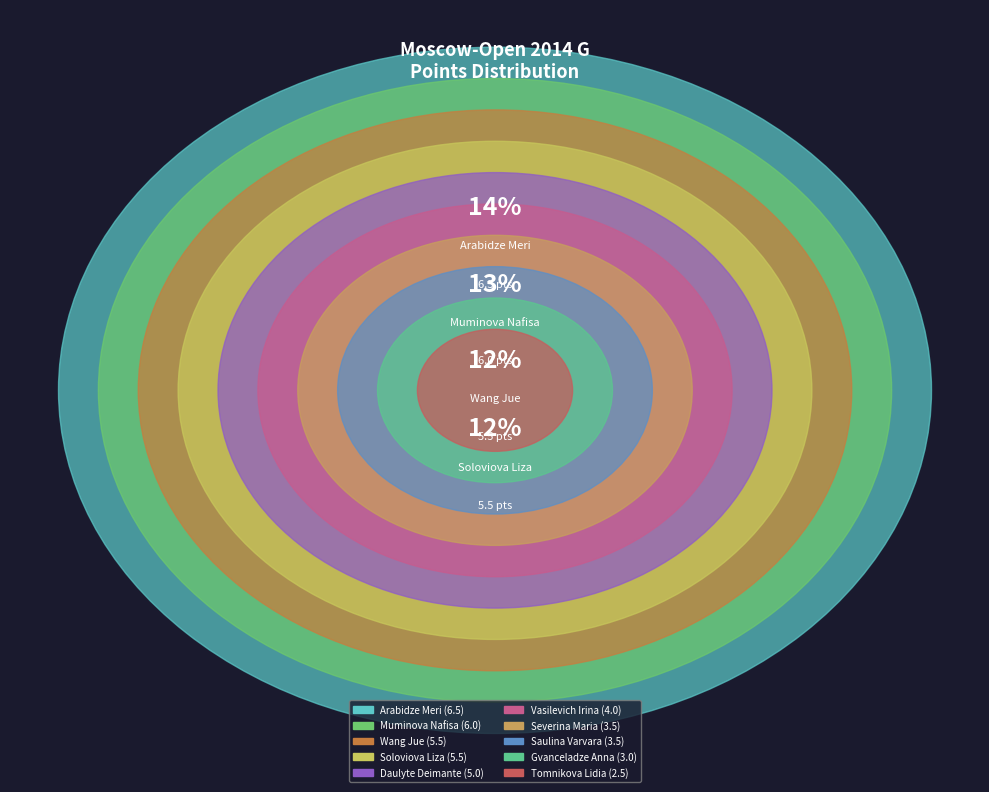

To the nearest percent, what is the difference between the largest and smallest slice percentages?

9%